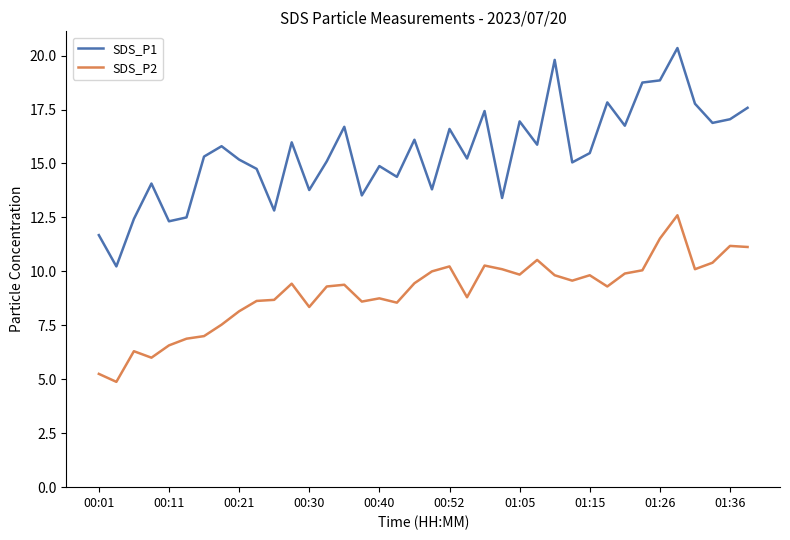

Rank the series by their average value, from lowest to highest.

SDS_P2, SDS_P1